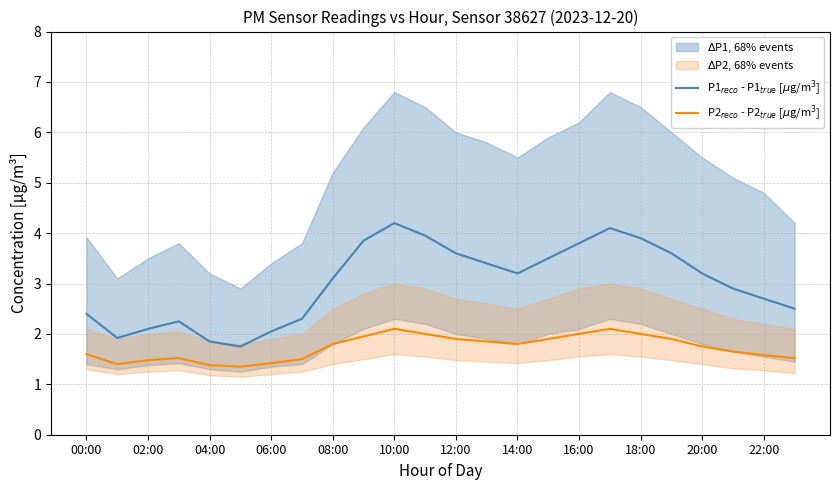

How many data points in P1$_{reco}$ - P1$_{true}$ [$\mu$g/m$^3$] are above 3?

13